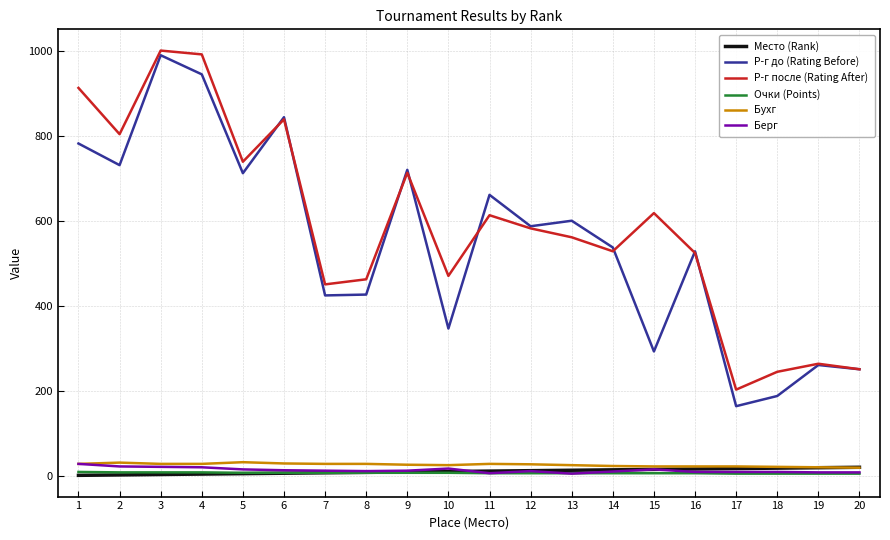

In Р-г до (Rating Before), how many points are lower than both neighbors (excluding endpoints)?

7